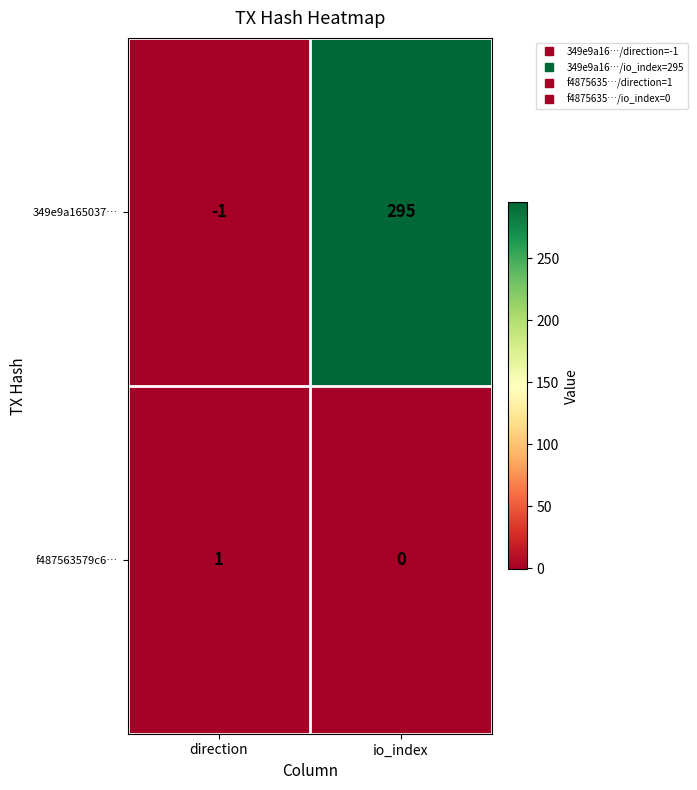

What is the total value across all series at io_index?

295